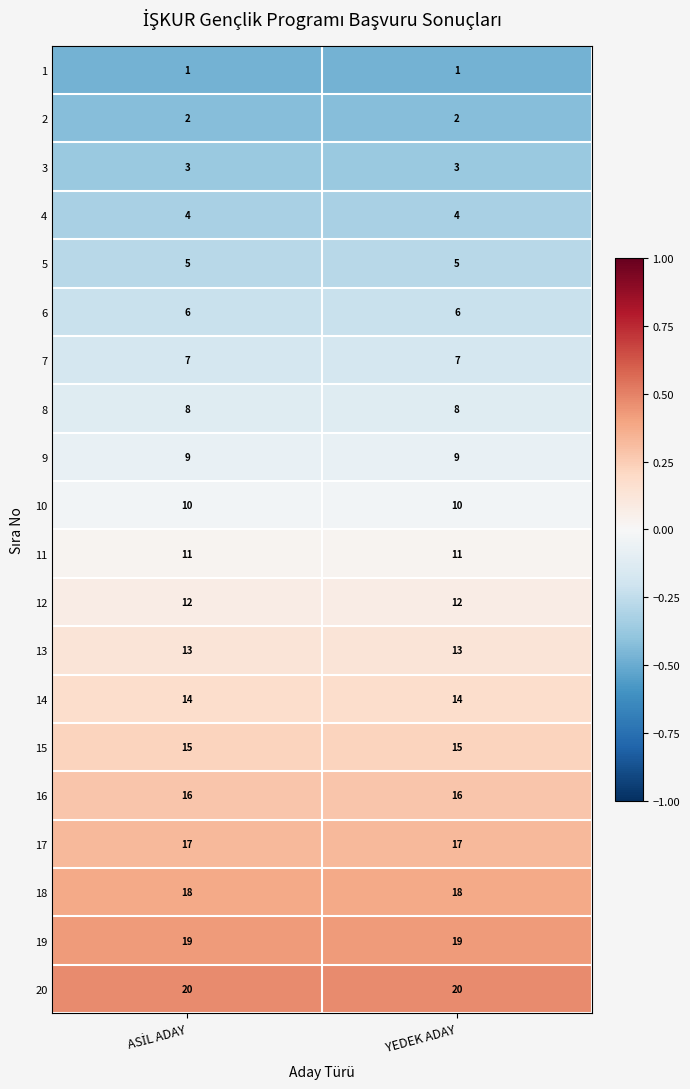

What is the difference between the highest and lowest values at YEDEK ADAY?

19